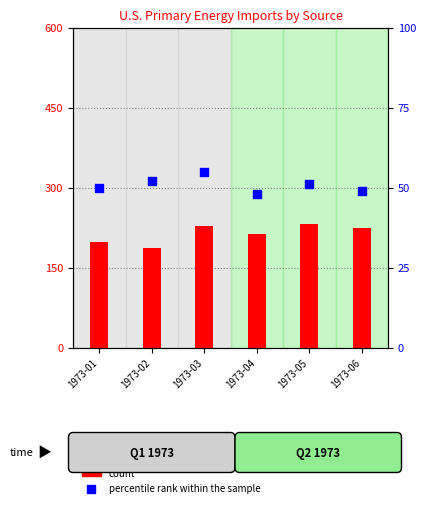

Which series has the largest total across all categories?

percentile rank within the sample